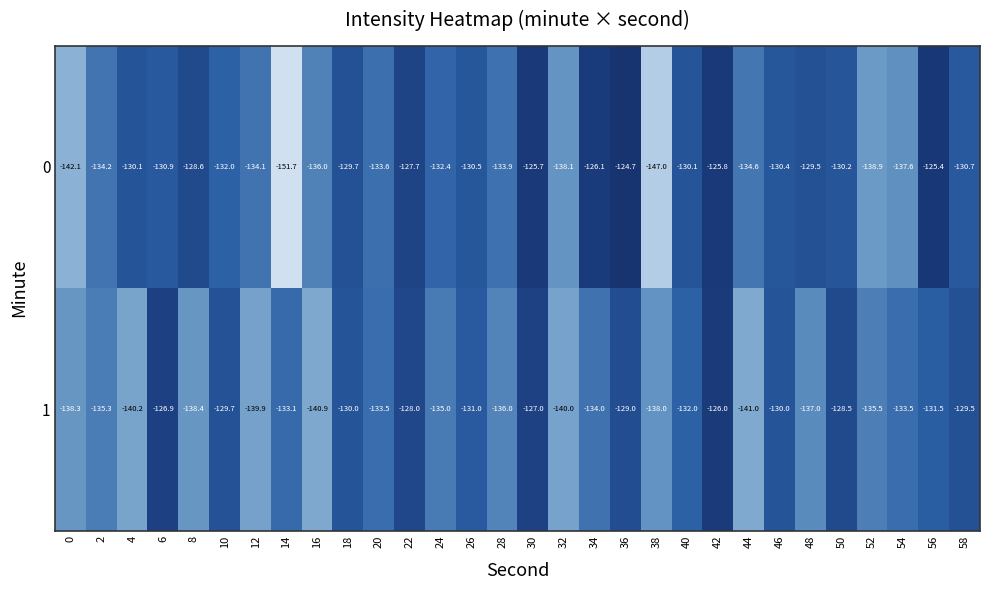

What is the smallest value displayed?

-151.7